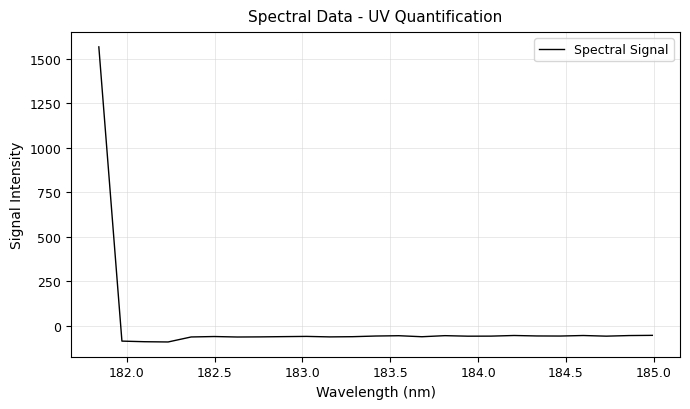

What is the difference between the maximum and minimum values?

1656.9